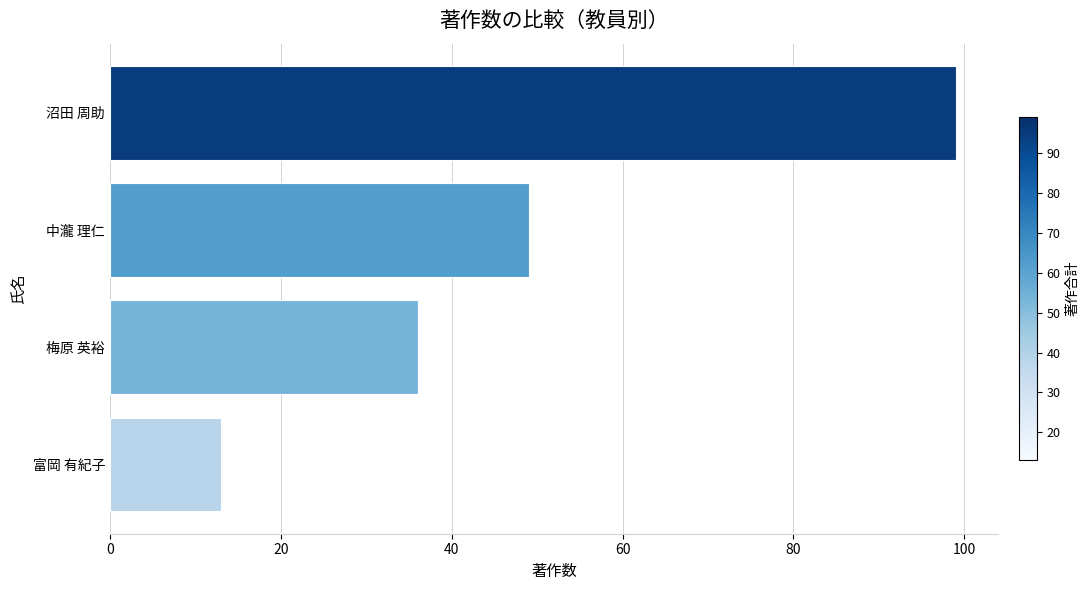

Read the value at 中瀧 理仁.

49